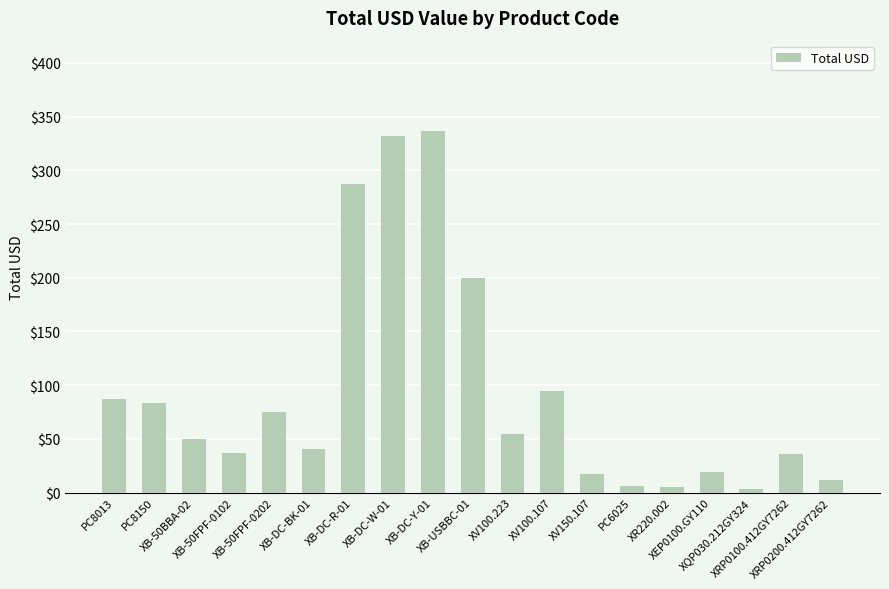

The value at XB-50FPF-0202 is 75.0. True or false?

True